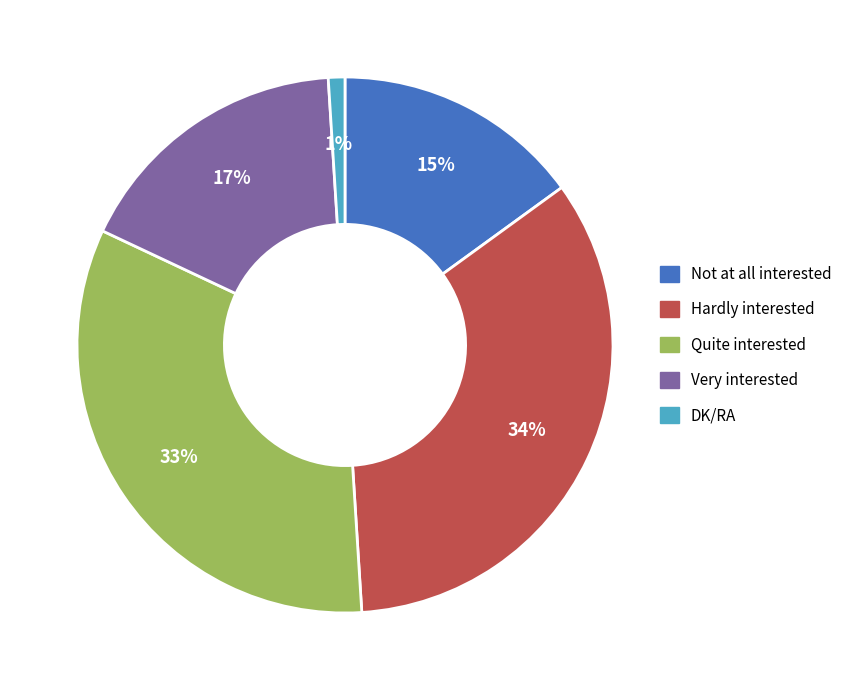

Between Very interested and Quite interested, which is larger?

Quite interested